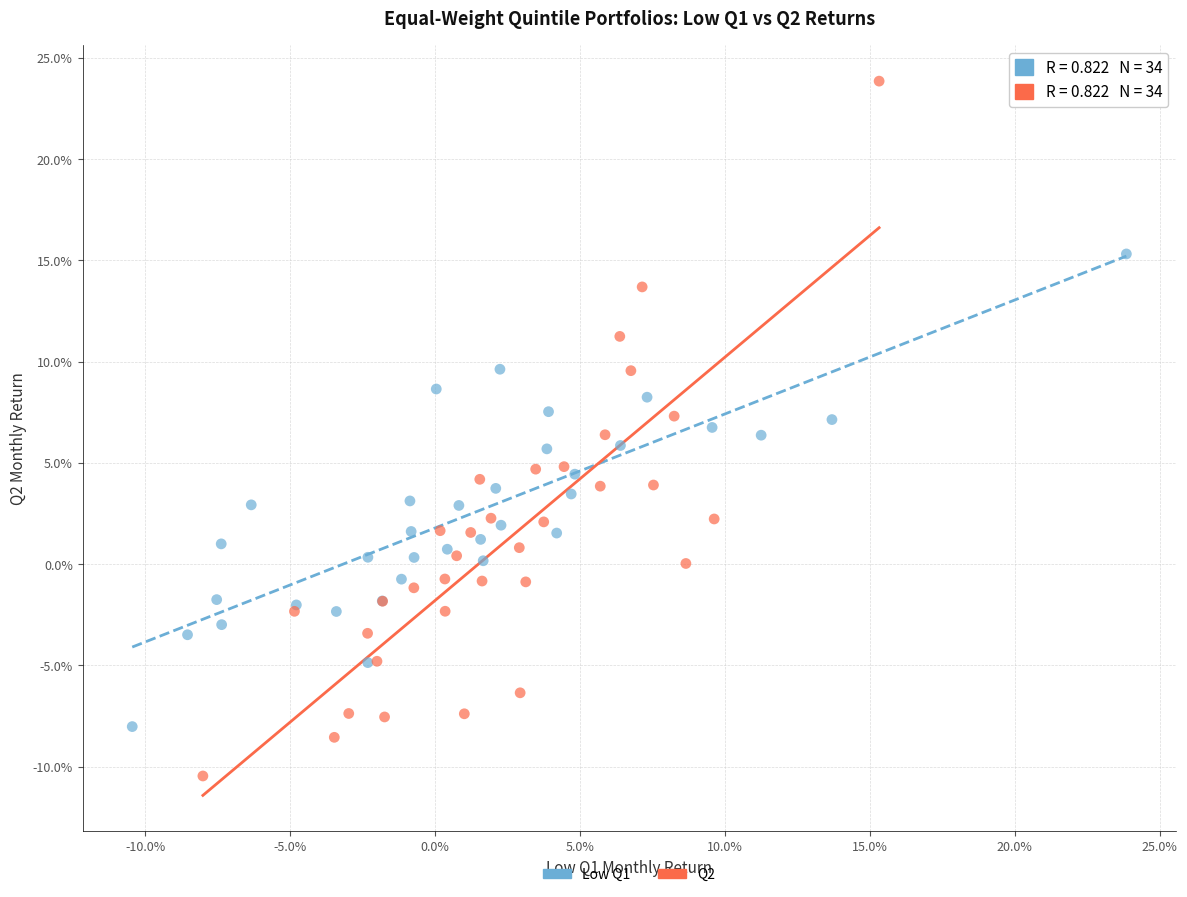

What are all the series names shown in the legend?

Low Q1, Q2